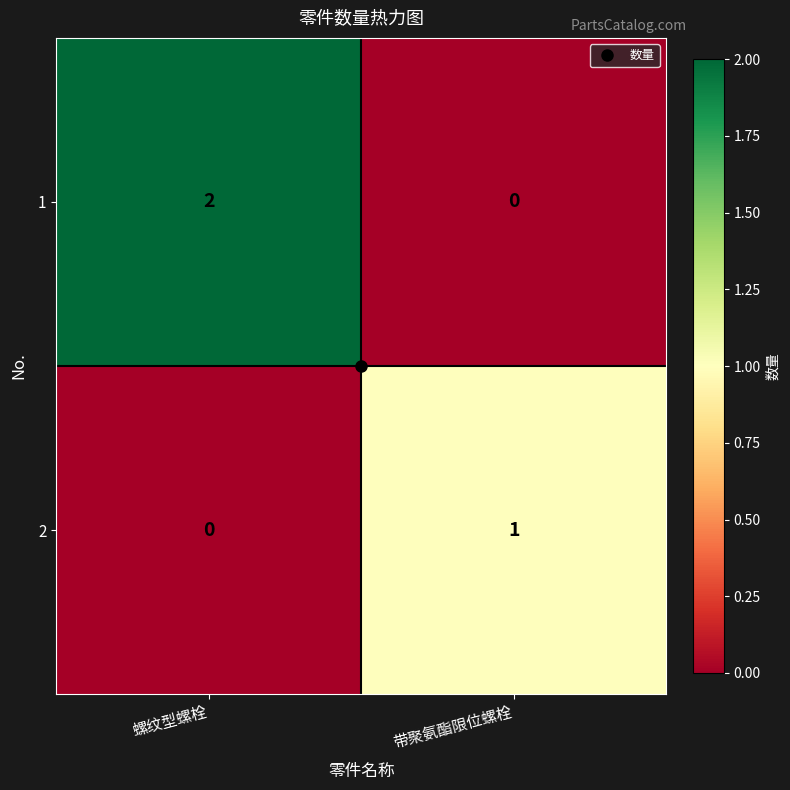

Is it true that 1 equals 2 at 螺纹型螺栓?

True